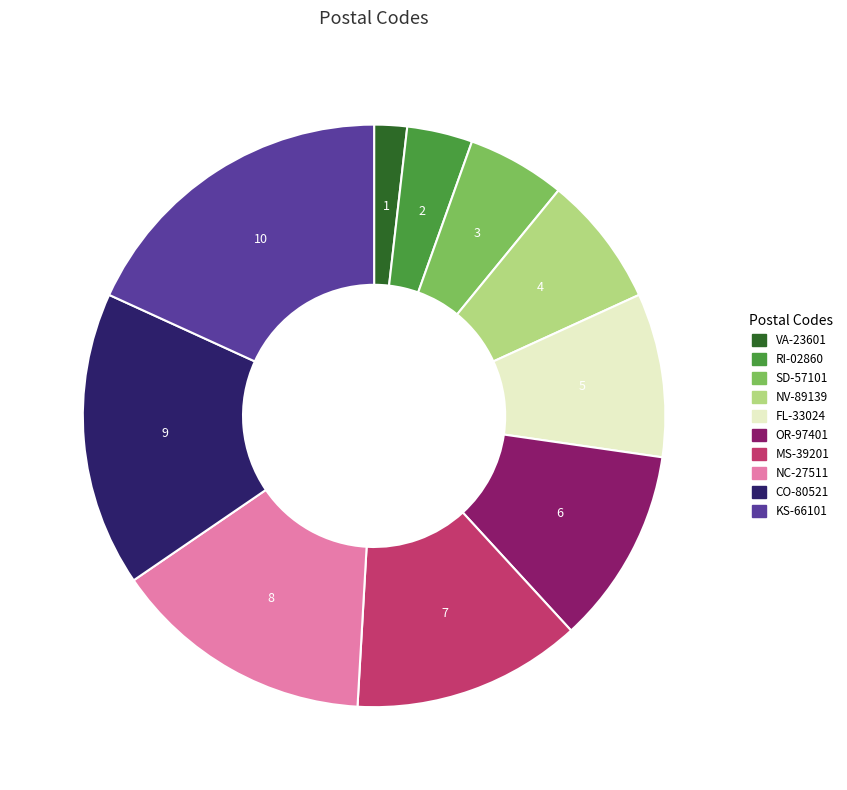

Is the sum of CO-80521 and KS-66101 greater than half?

No